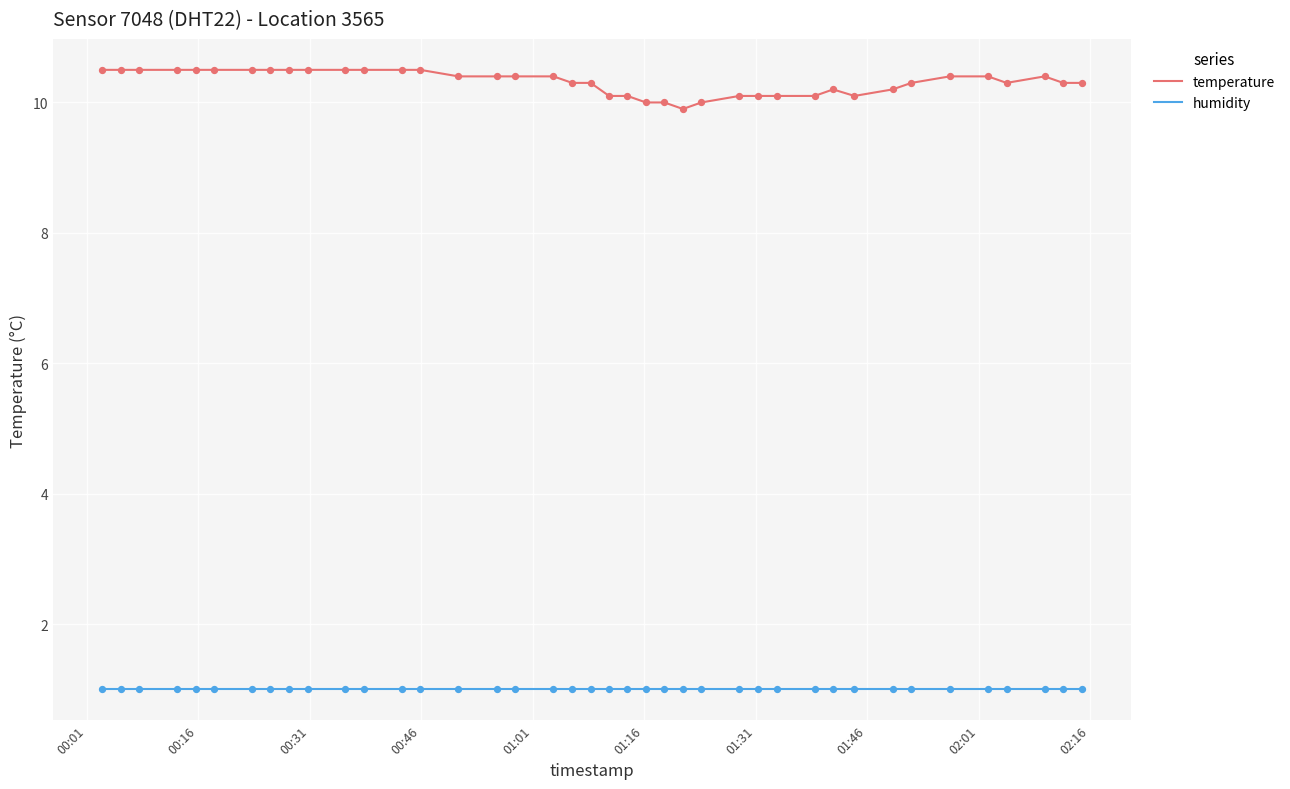

What are all the series names shown in the legend?

temperature, humidity